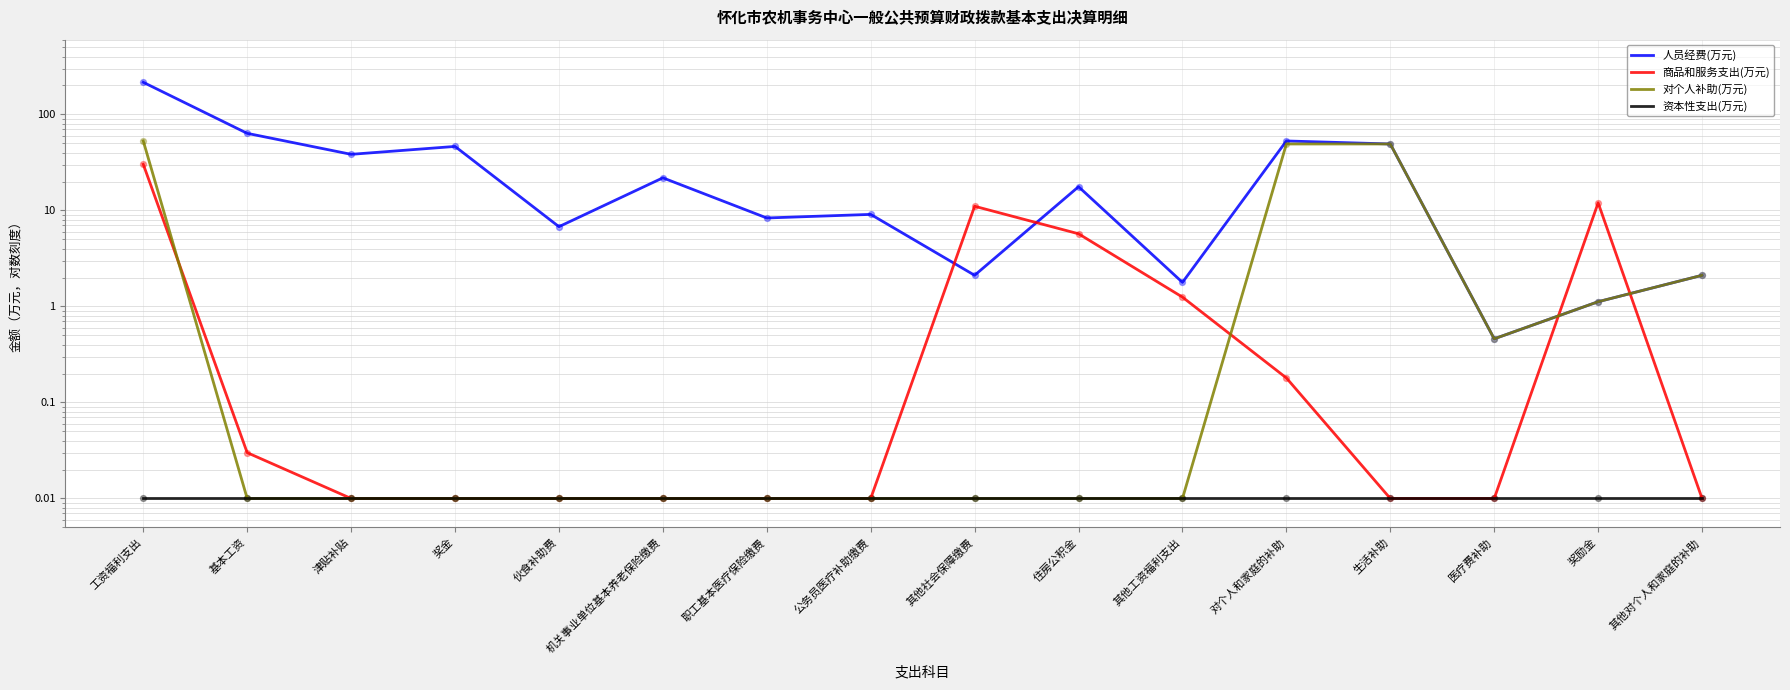

Which series has the largest Y range (max minus min)?

人员经费(万元)